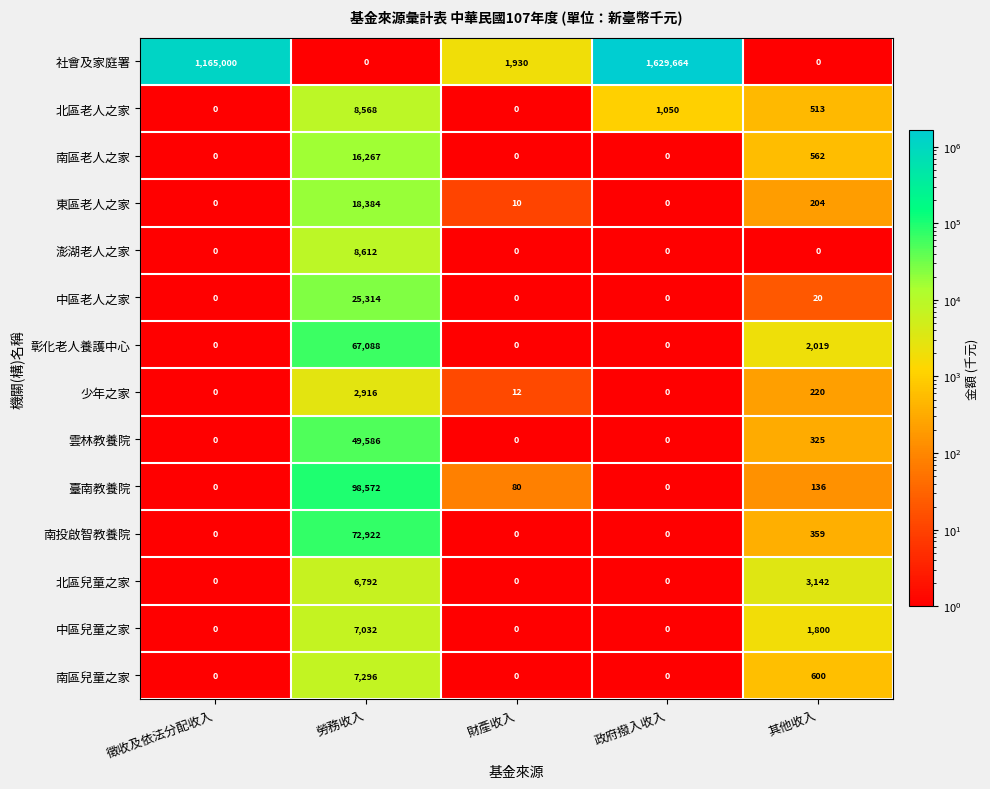

Which series has the largest range (max minus min)?

社會及家庭署